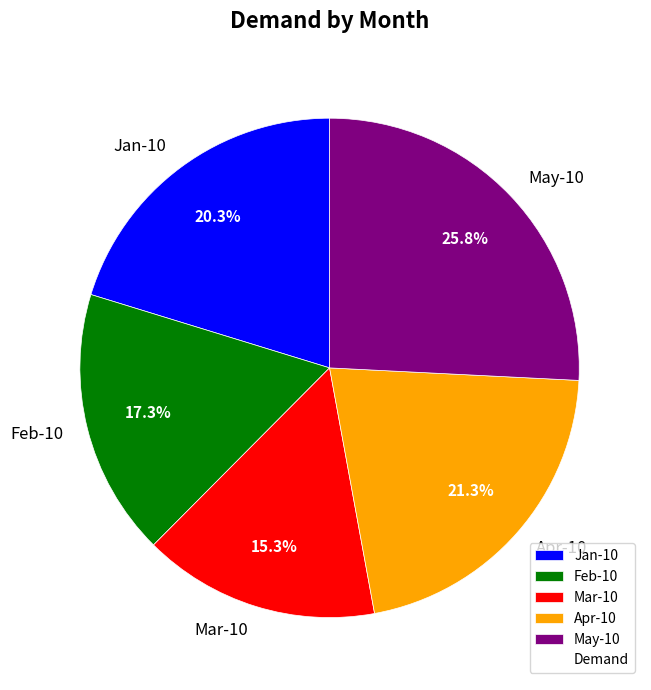

How many slices are in this pie chart?

5